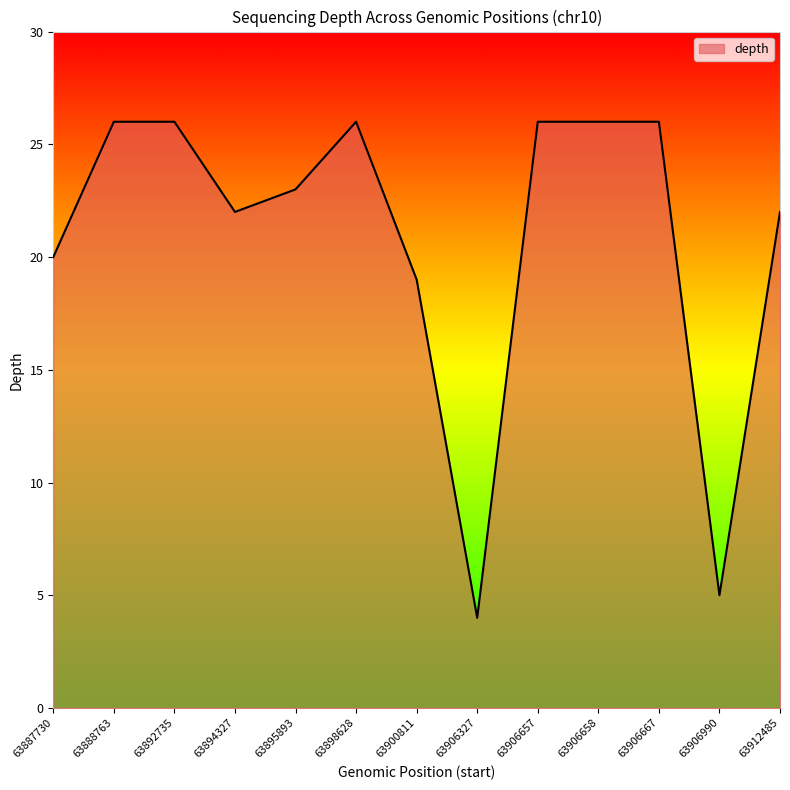

Is it true that the value at 63906990 is 5?

True